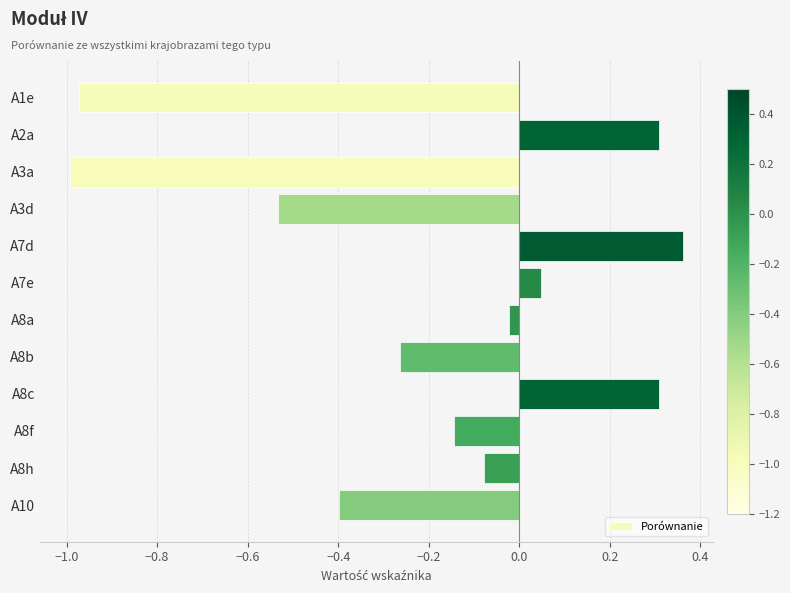

What is the change in value from A3a to A7d?

+1.4